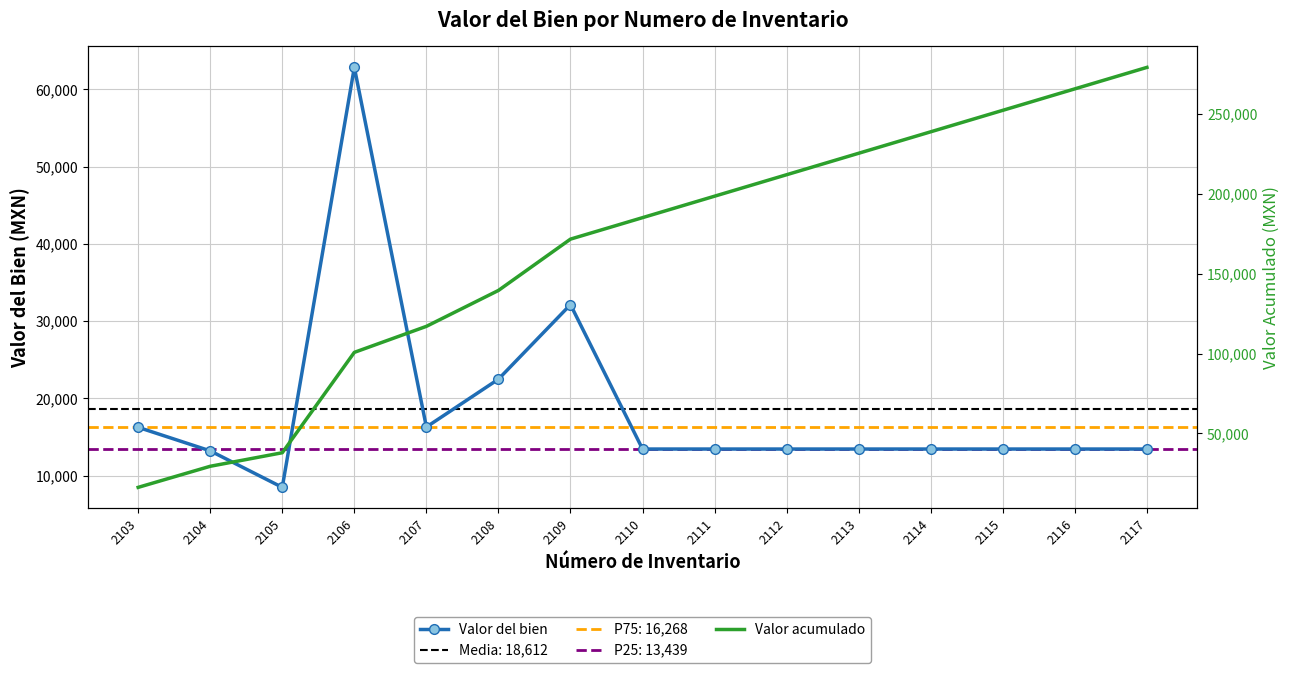

Which series has the largest range (max minus min)?

Valor acumulado